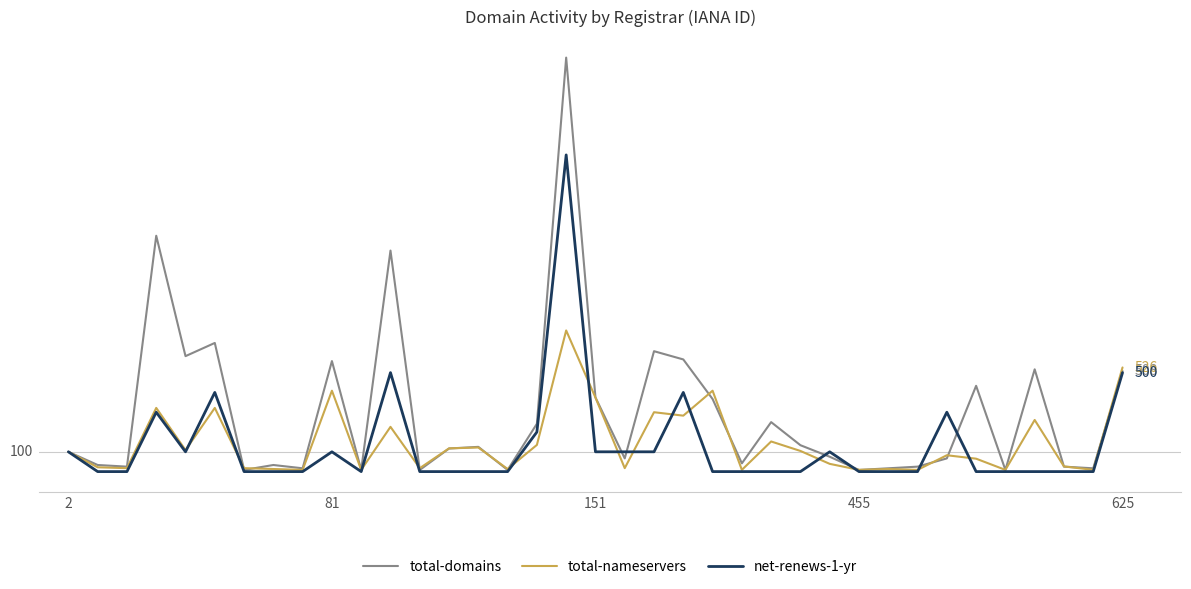

What are all the series names shown in the legend?

total-domains, total-nameservers, net-renews-1-yr